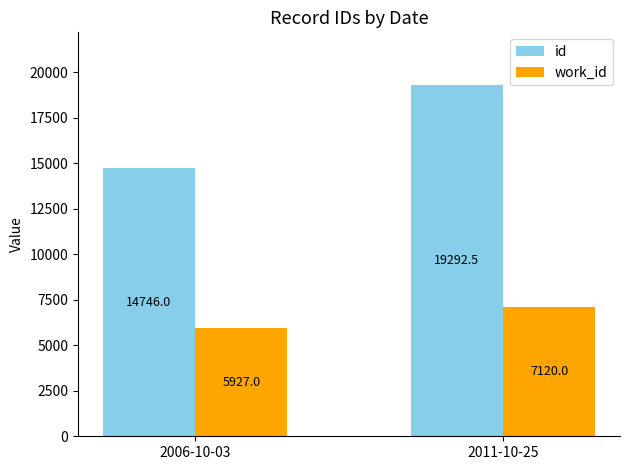

At 2006-10-03, list the series in order from smallest to largest.

work_id, id